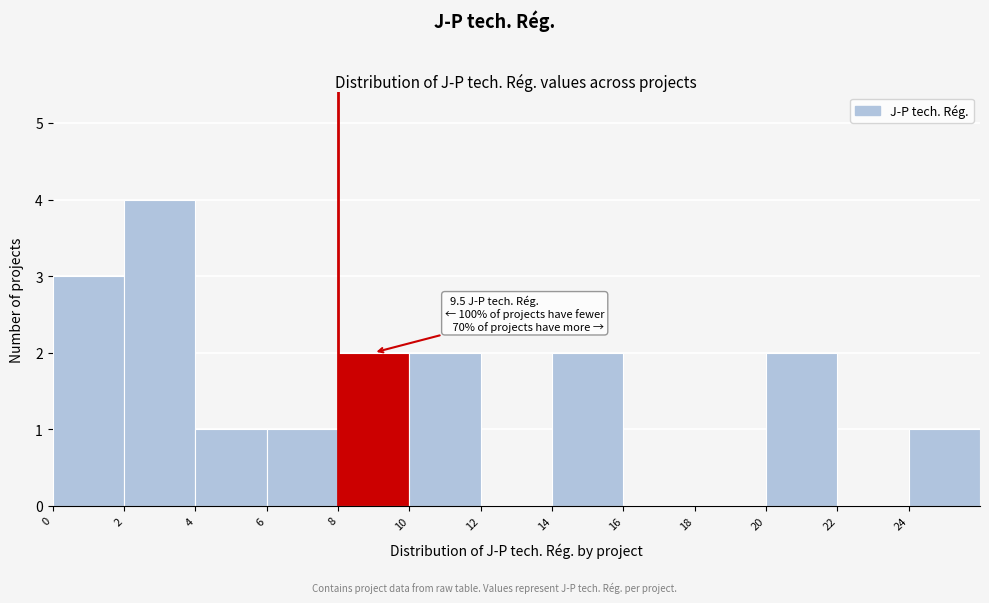

Which range on the x-axis has the tallest bar?

2 to 4